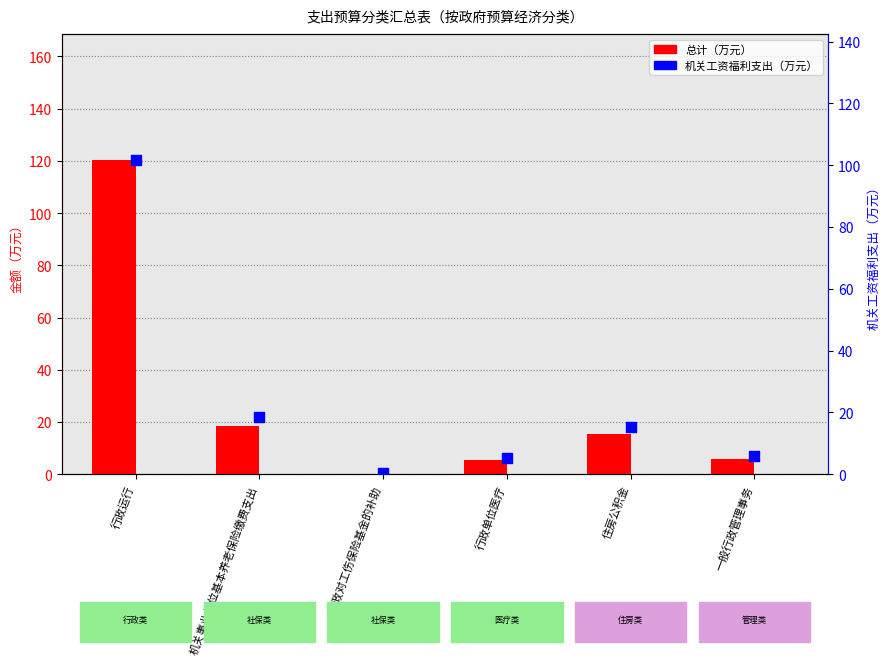

At which category is the sum across all series the highest?

行政运行